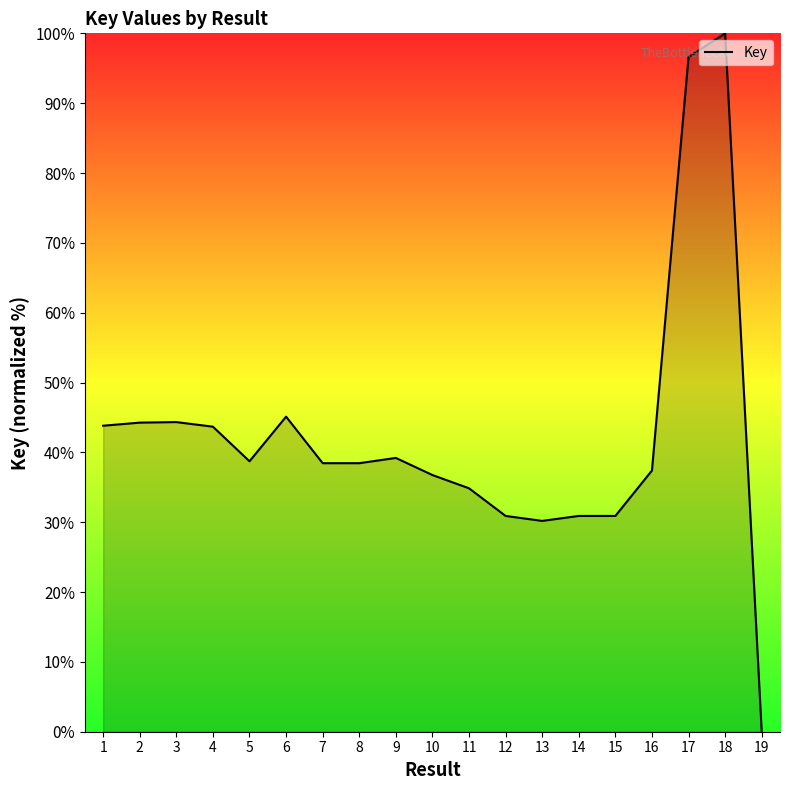

What is the approximate value at 10?

36.8